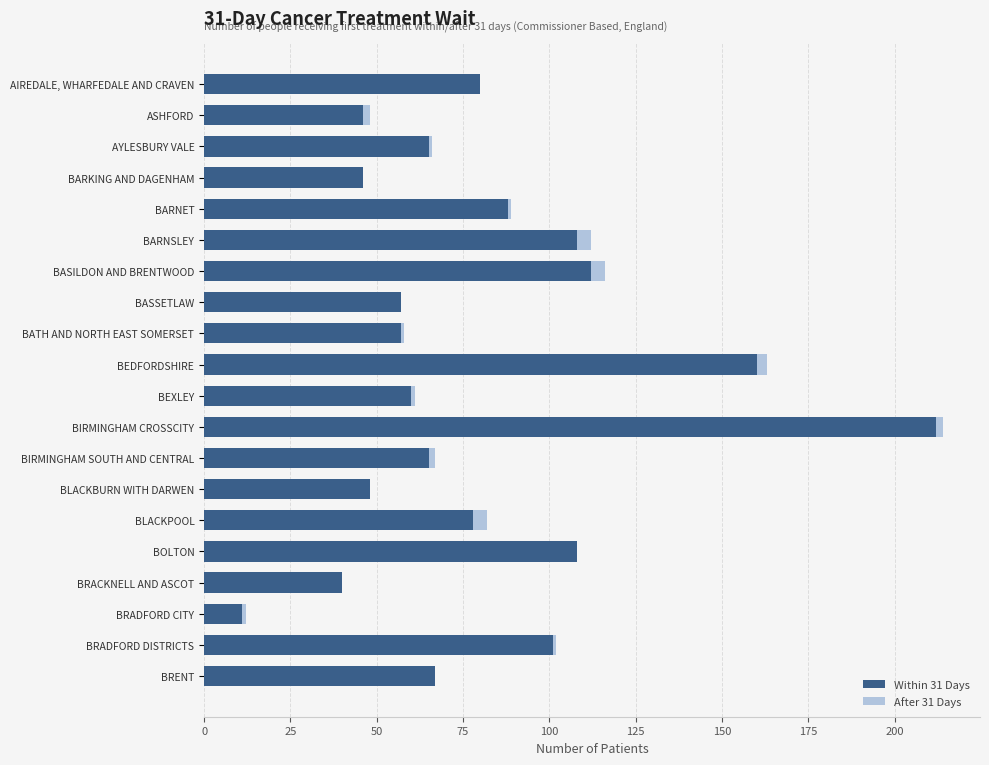

At which label does Within 31 Days reach its peak?

BIRMINGHAM CROSSCITY